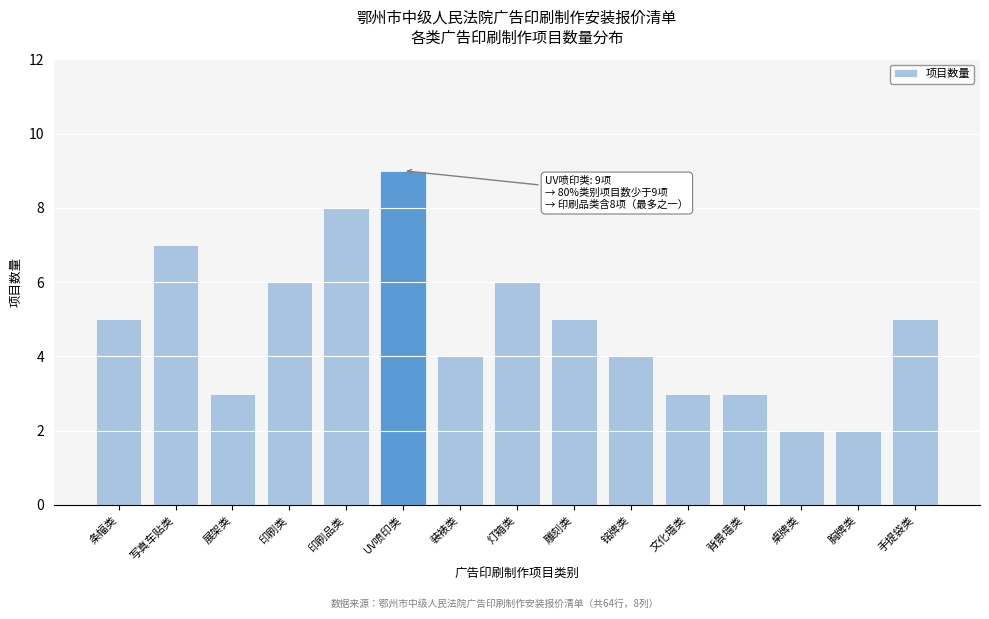

Reading left to right, transcribe all the data shown in this chart.

条幅类=5	写真车贴类=7	展架类=3	印刷类=6	印刷品类=8	UV喷印类=9	装裱类=4	灯箱类=6	雕刻类=5	铭牌类=4	文化墙类=3	背景墙类=3	桌牌类=2	胸牌类=2	手提袋类=5